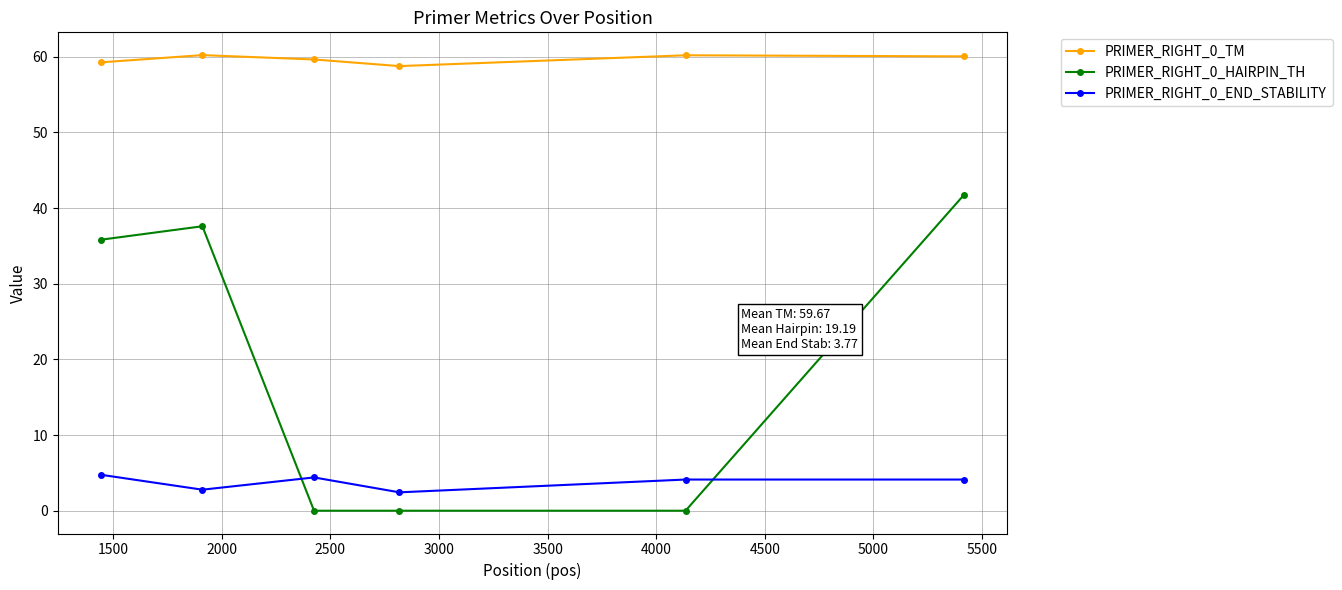

At how many categories does at least one series exceed 26?

6